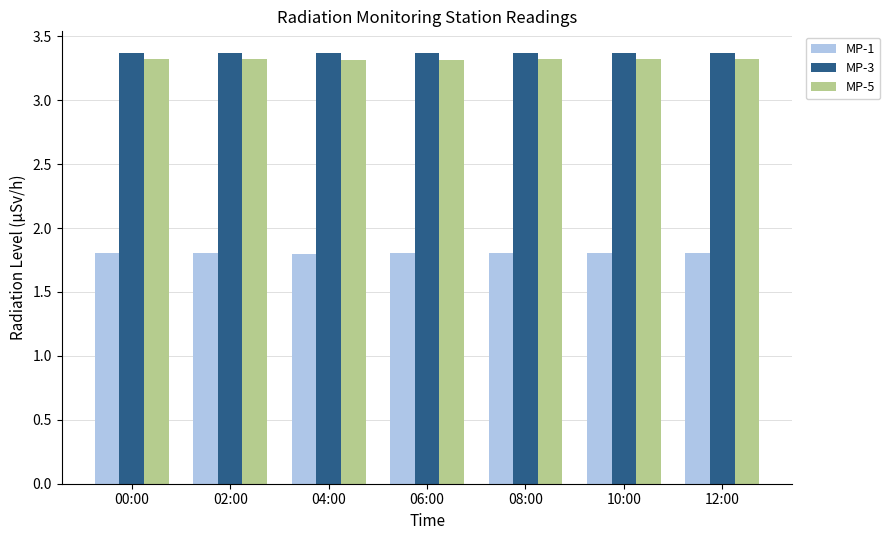

What is the difference between the highest and lowest values at 08:00?

1.6